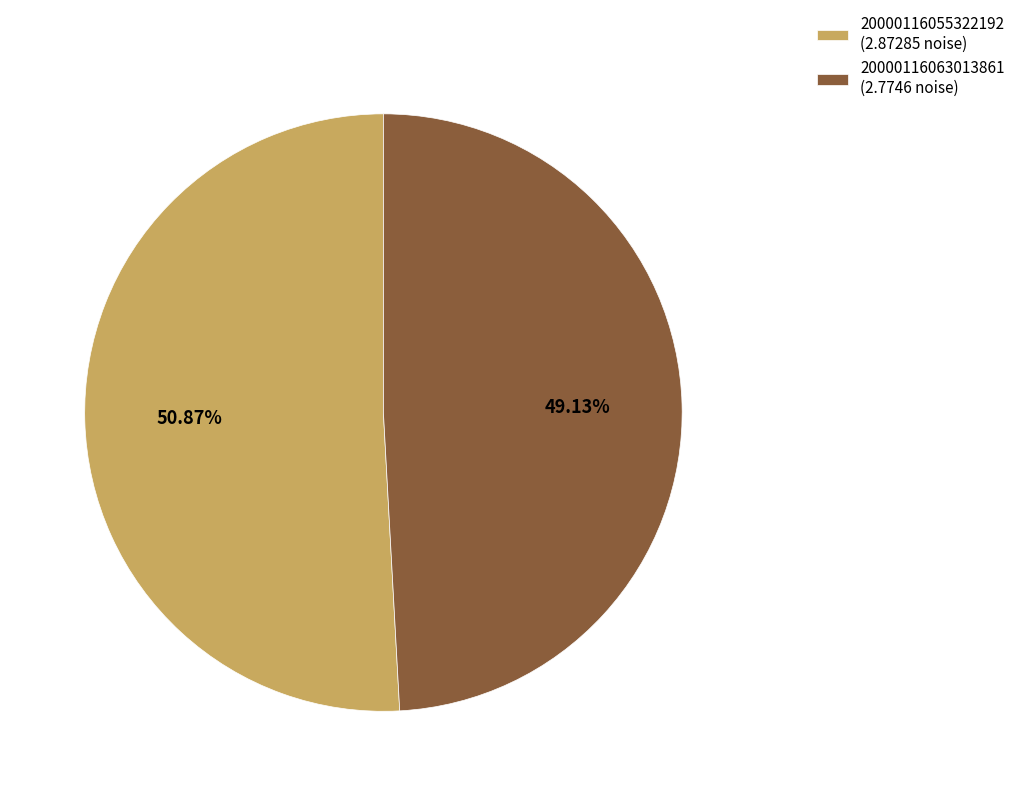

Combined, do 20000116055322192 (2.87285 noise) and 20000116063013861 (2.7746 noise) account for over 50%?

Yes